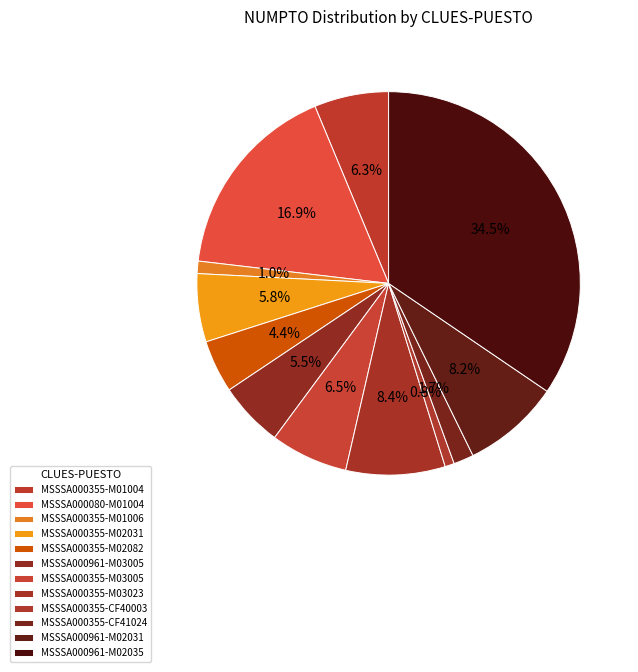

How many segments does this pie chart have?

12